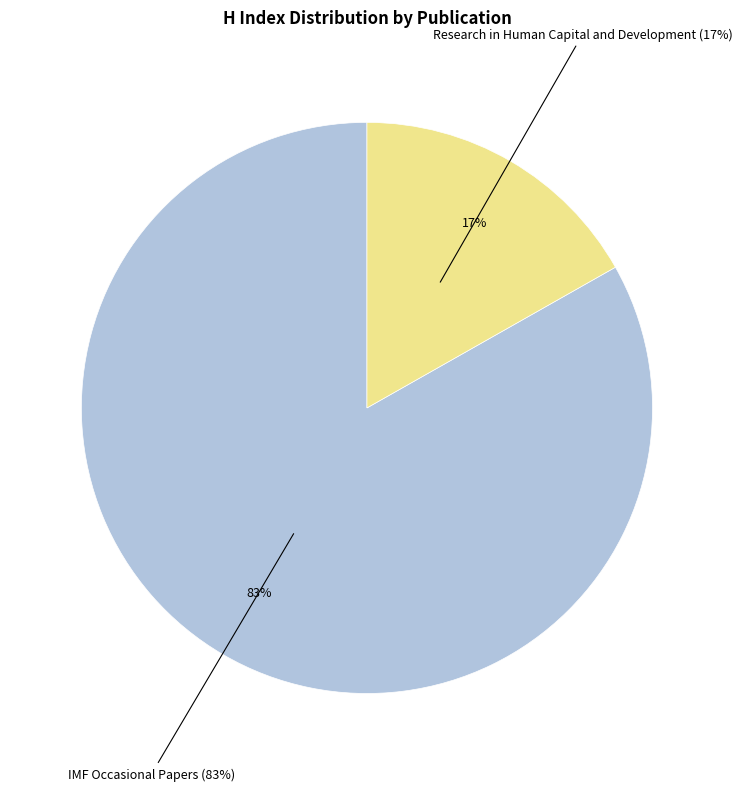

How many slices are in this pie chart?

2